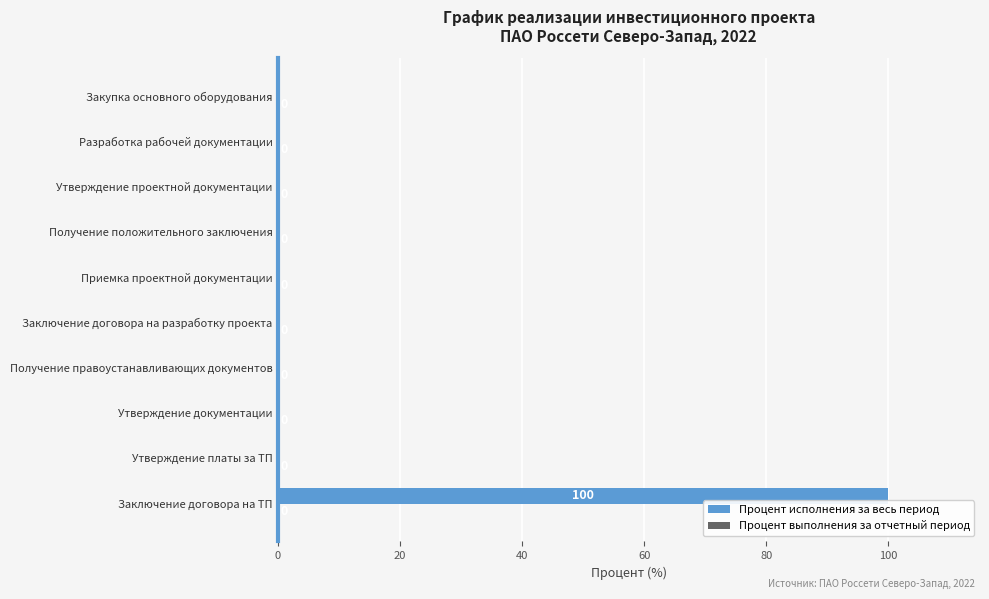

What is the sum of the values at Заключение договора на разработку проекта and Заключение договора на ТП?

100